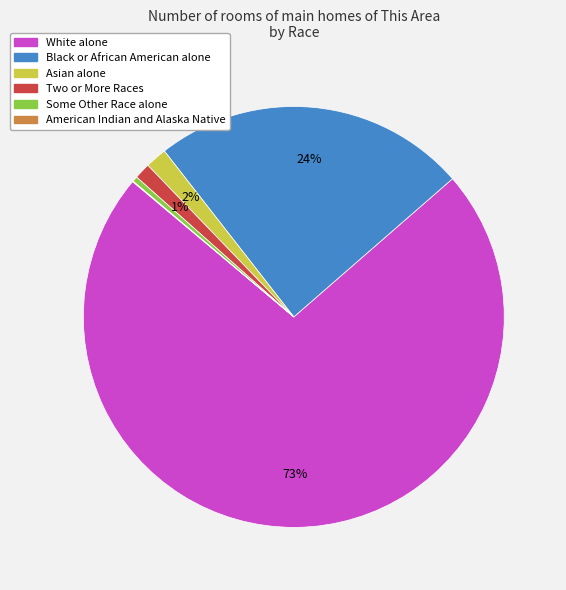

Is there any slice that represents more than half of the pie?

Yes